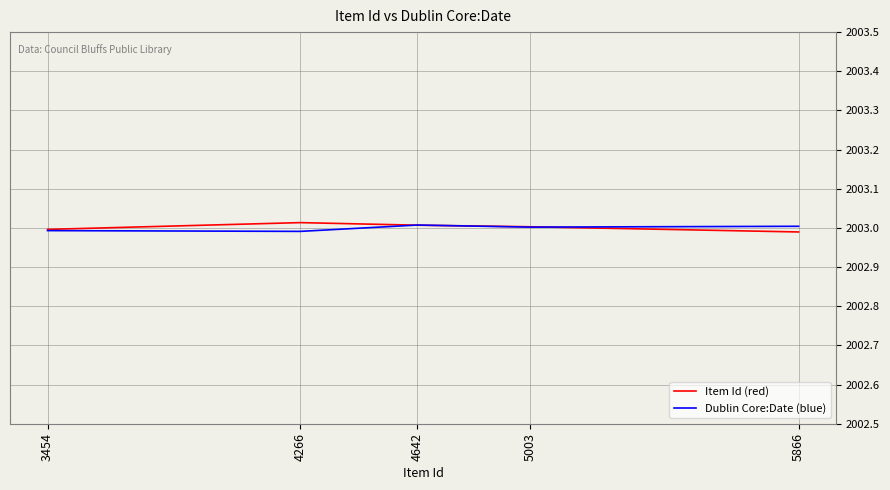

Is it true that Dublin Core:Date (blue) equals 2003.0 at 4266?

True